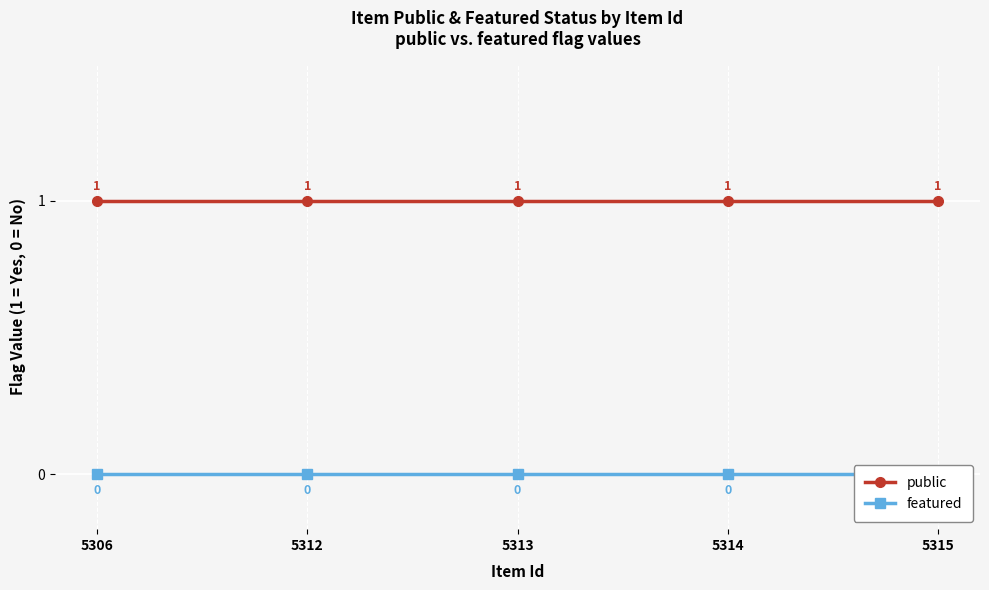

Between 5313 and 5315, which series saw the biggest shift?

public